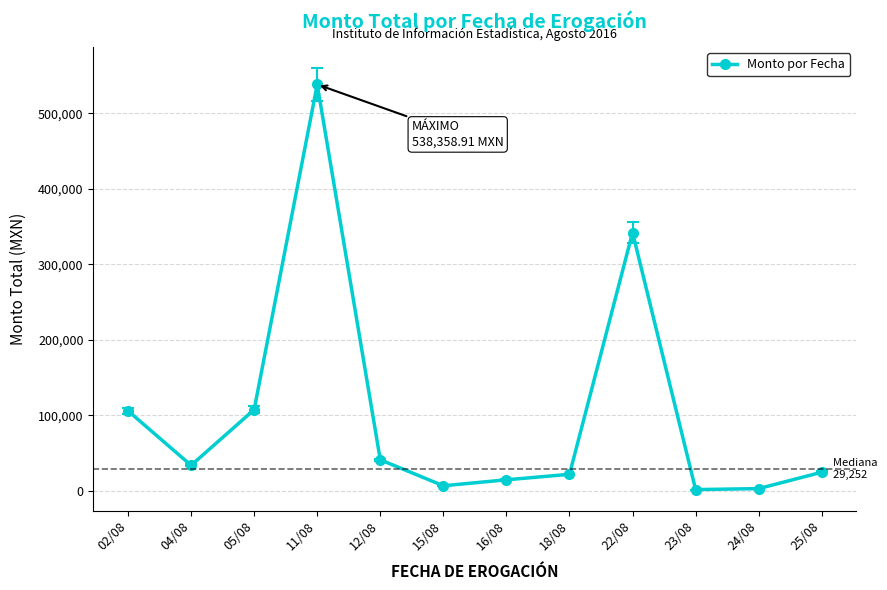

What is the sum of the values at 16/08 and 15/08?

21402.3